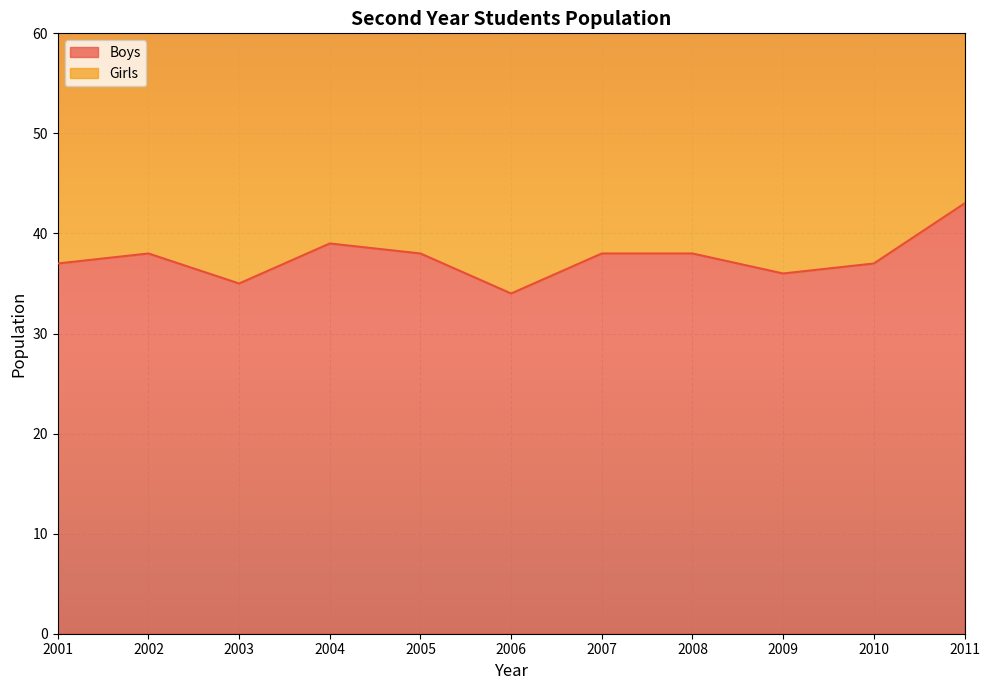

Reading left to right, extract all data points from this chart.

37	38	35	39	38	34	38	38	36	37	43